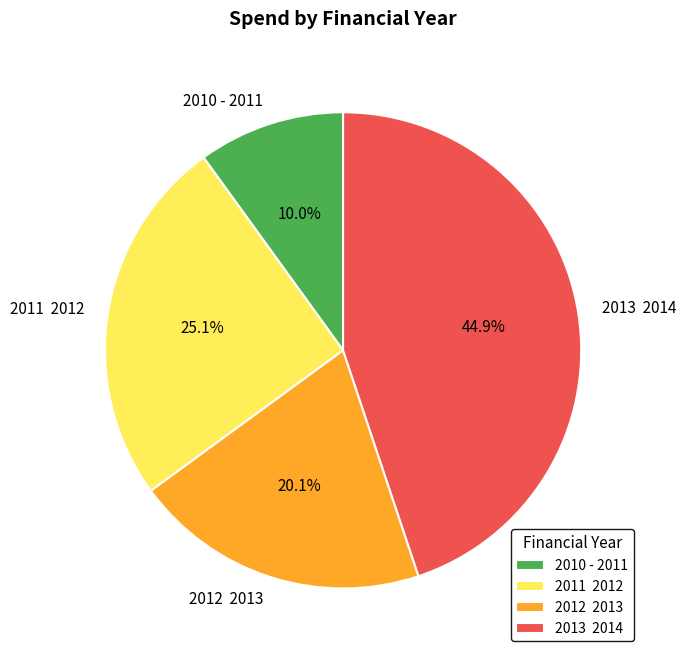

Which slice is the largest?

2013 2014